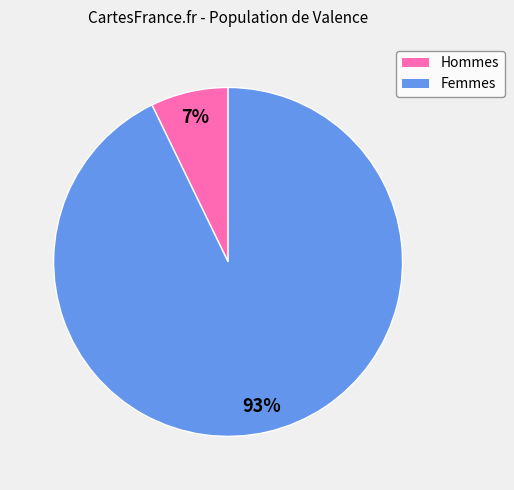

To the nearest percent, what is the average slice percentage?

50%